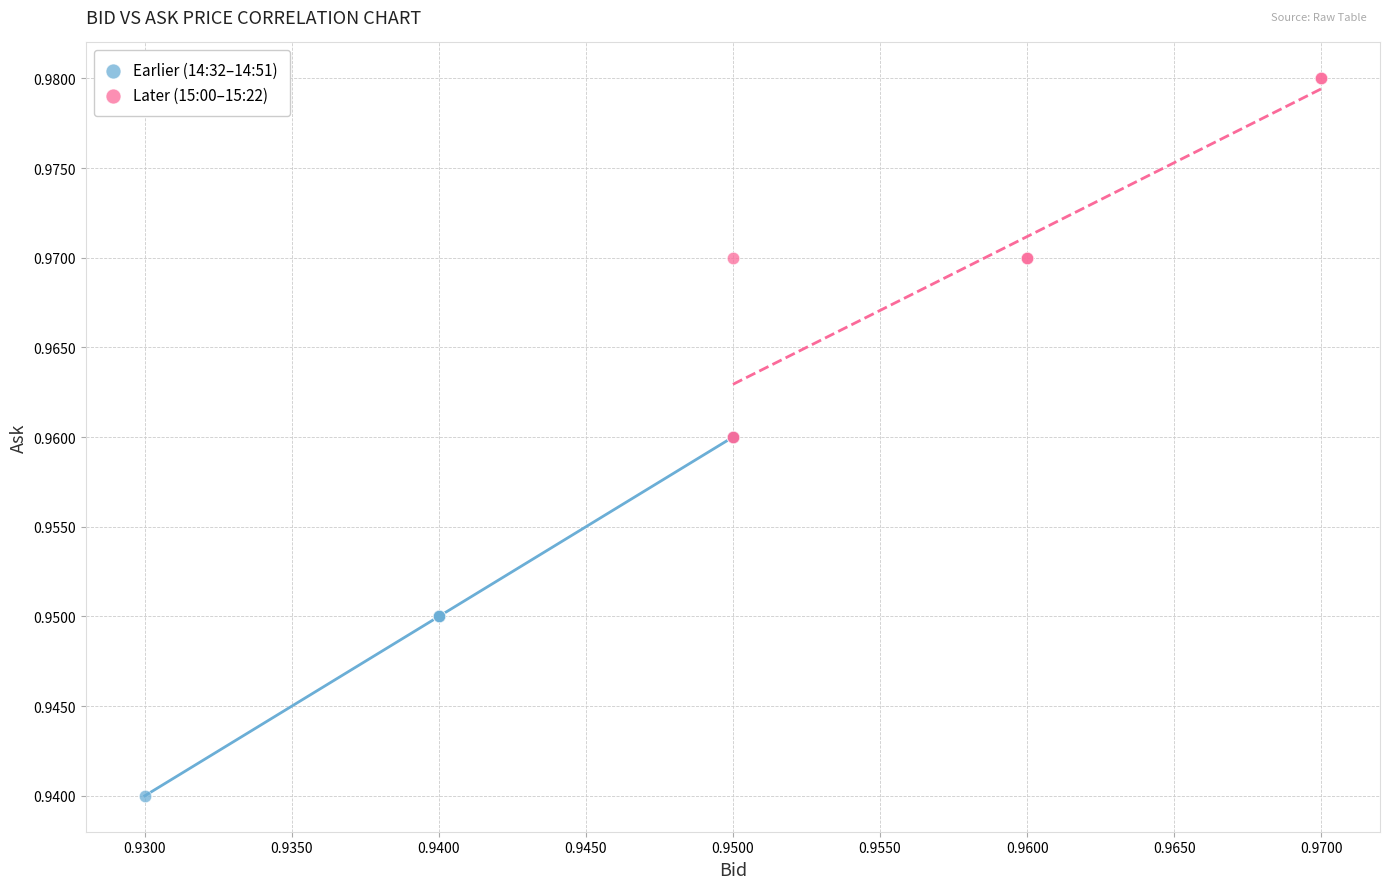

Which series reaches the maximum Y coordinate?

Later (15:00–15:22)